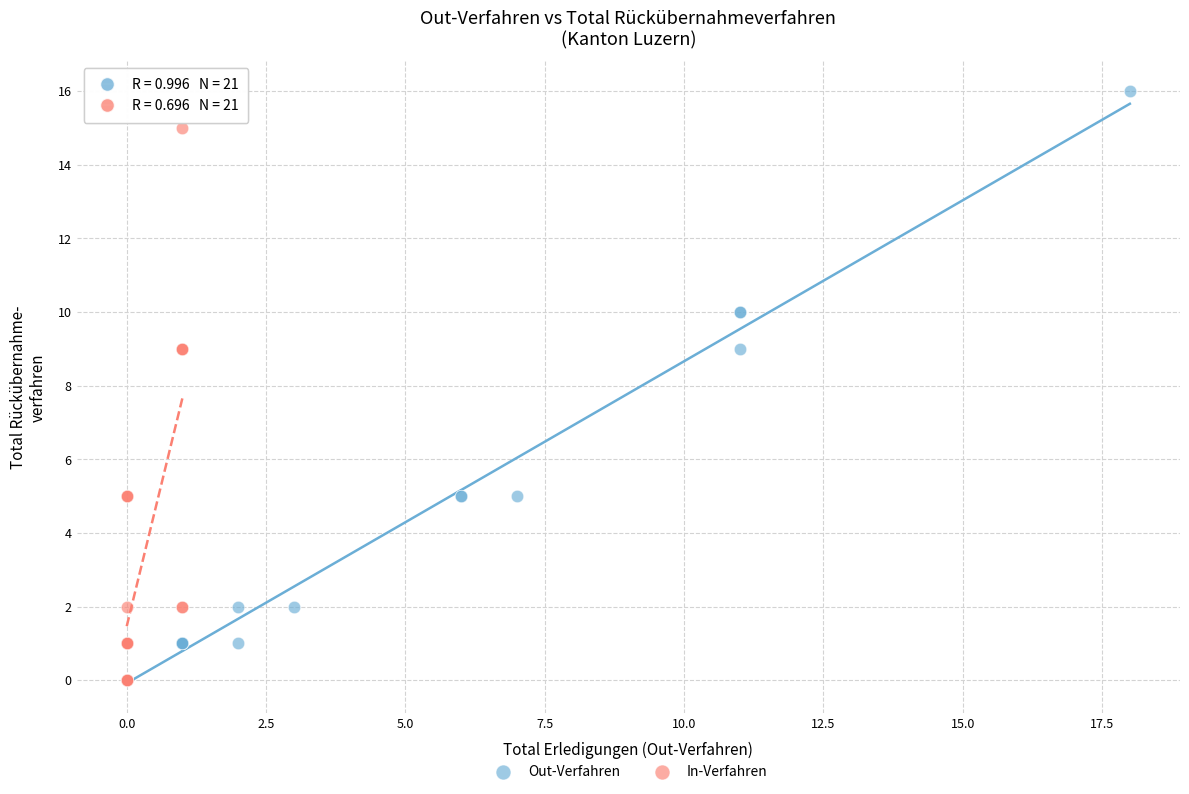

What are all the series names shown in the legend?

Out-Verfahren, In-Verfahren